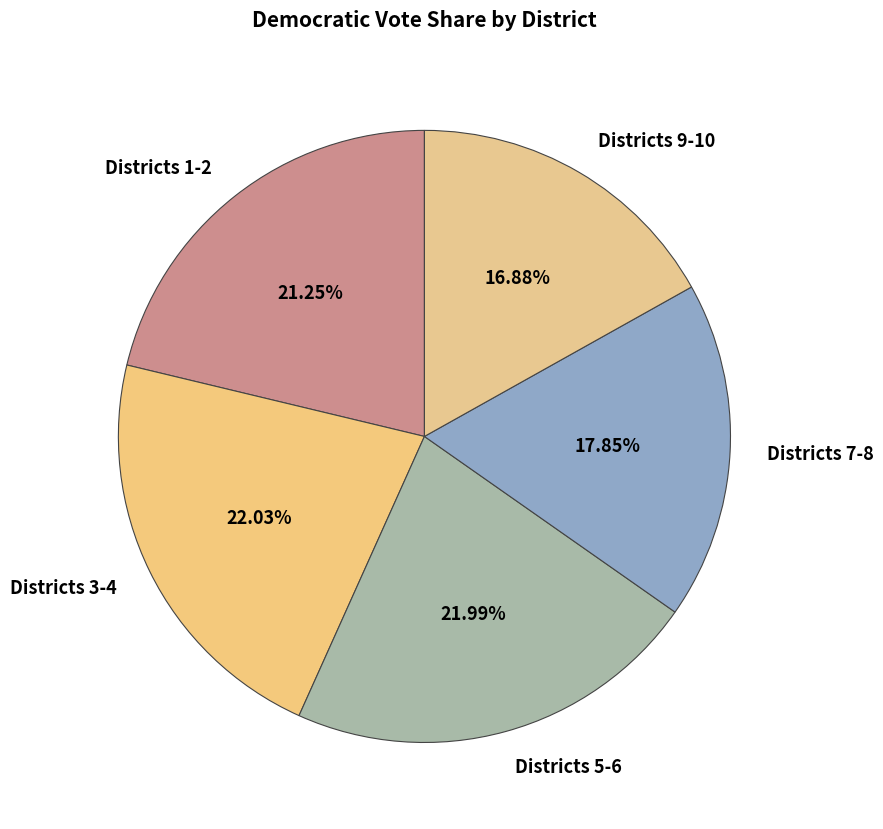

Does Districts 9-10 account for over 50% of the chart?

No